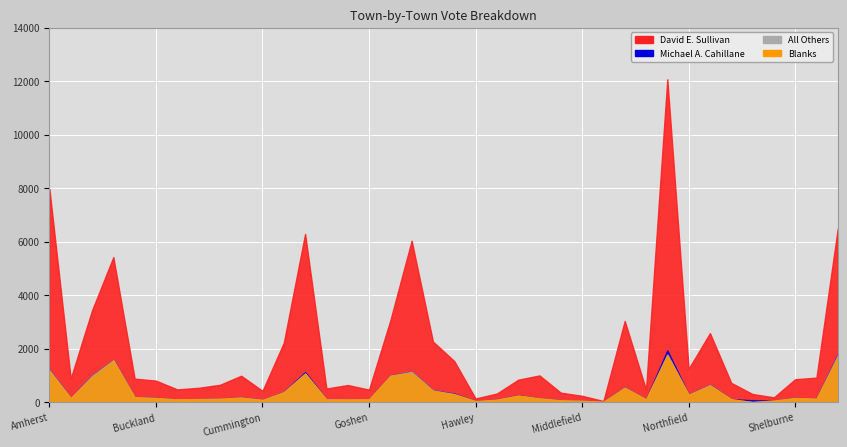

Where is All Others nearest to the value 31?

Northampton